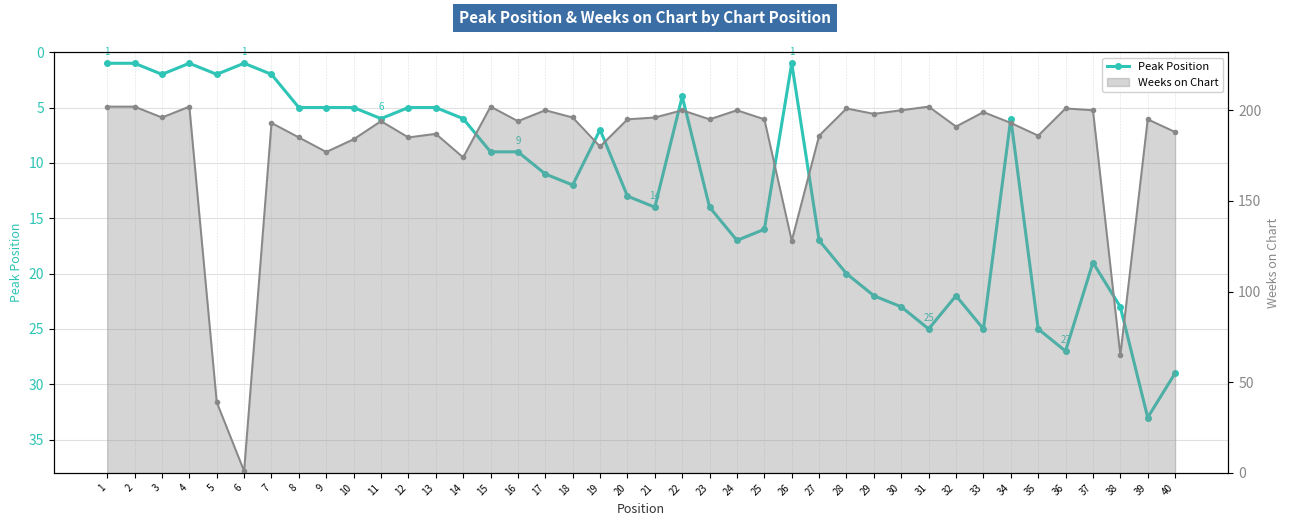

Which series changed the most between 36 and 40?

Weeks on Chart